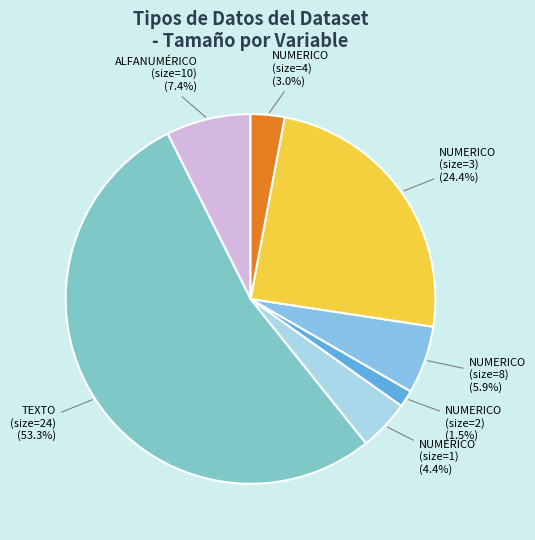

Is there any slice that represents more than half of the pie?

Yes